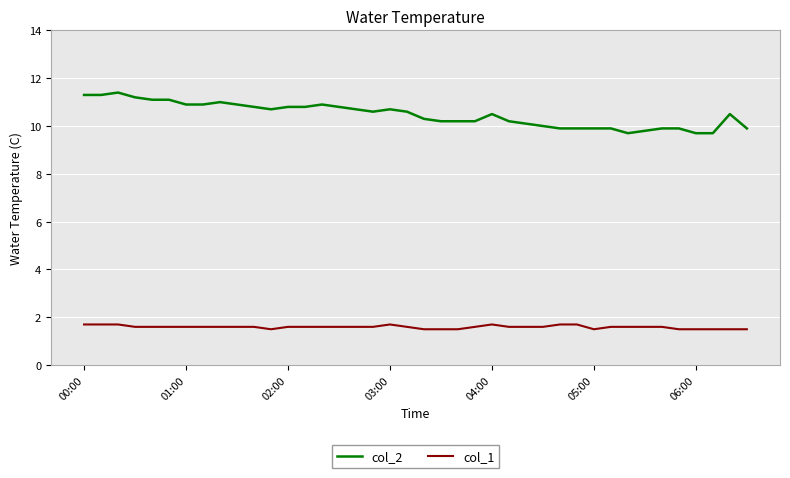

What is the average value of the col_1 series?

1.6